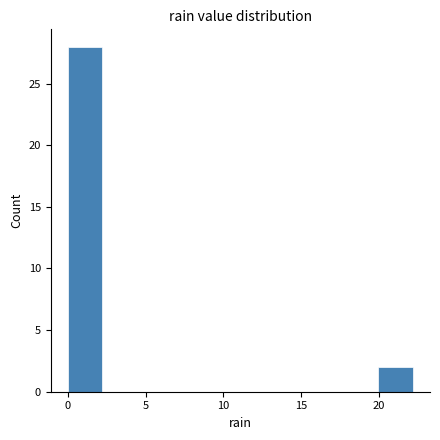

Reading left to right, transcribe this chart: for each bar, give the range it covers on the x-axis and its height. Neither the bar edges nor the heights are printed on the chart, so give them approximately, as read against the axes.

0.0 to 2.0: 28
2.0 to 4.5: 0
4.5 to 6.5: 0
6.5 to 9.0: 0
9.0 to 11.0: 0
11.0 to 13.5: 0
13.5 to 15.5: 0
15.5 to 18.0: 0
18.0 to 20.0: 0
20.0 to 22.0: 2